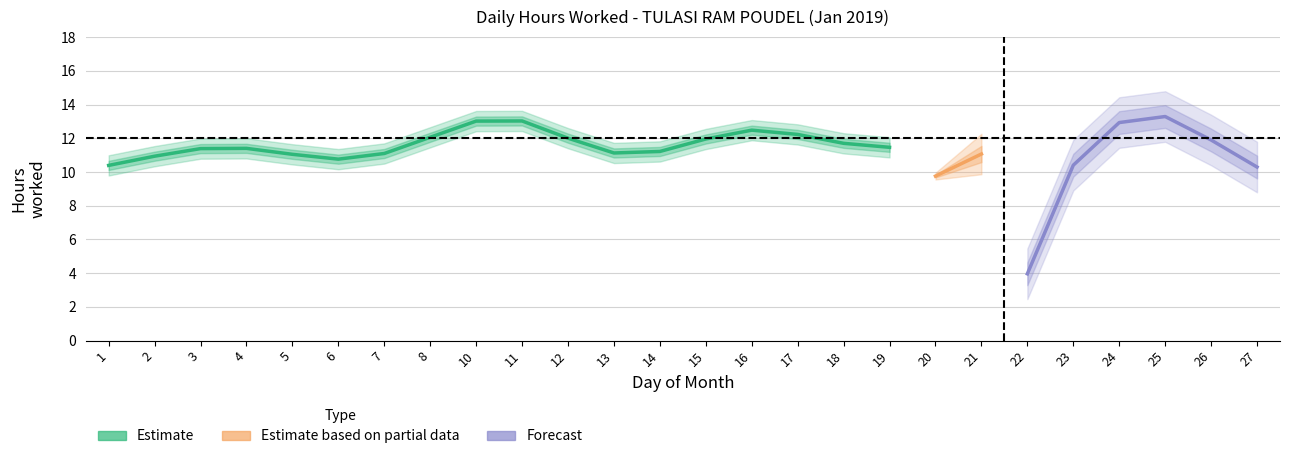

Where is the first local minimum?

6